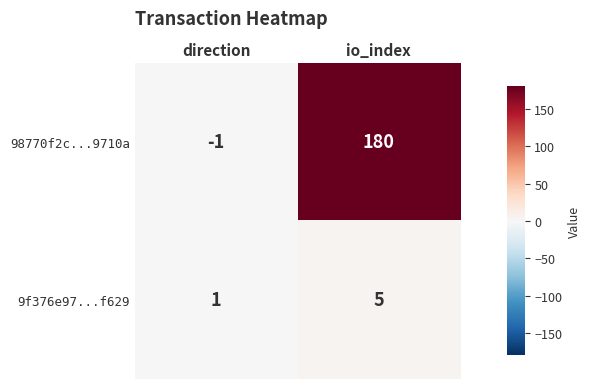

The value of 9f376e97...f629 at direction is 1. True or false?

True